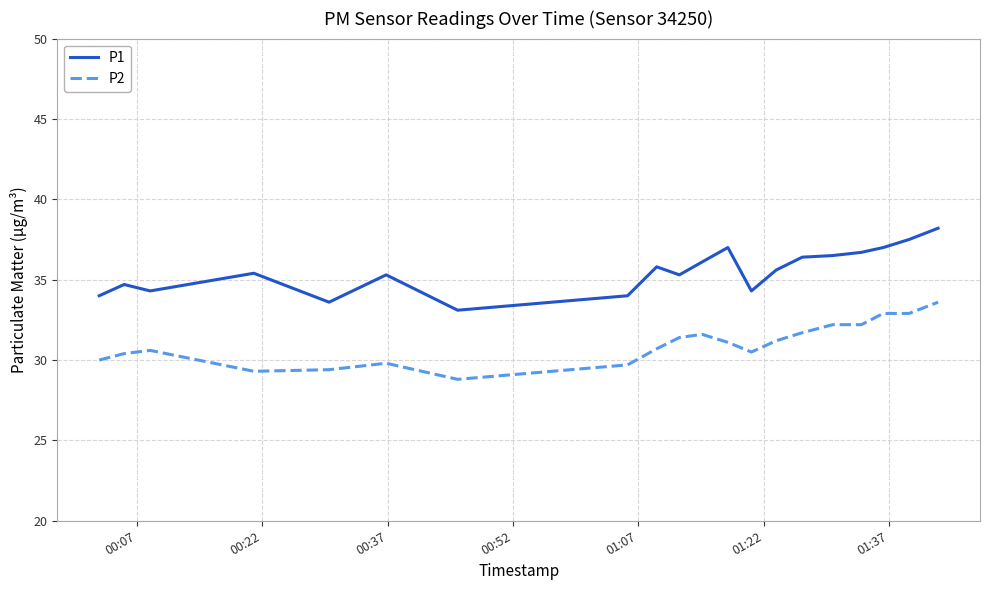

How many lines are shown in the chart?

2